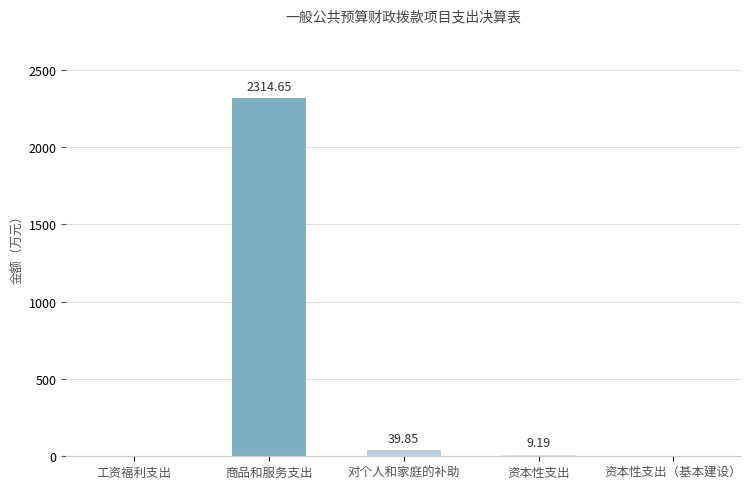

Which has a higher value, 资本性支出（基本建设） or 对个人和家庭的补助?

对个人和家庭的补助